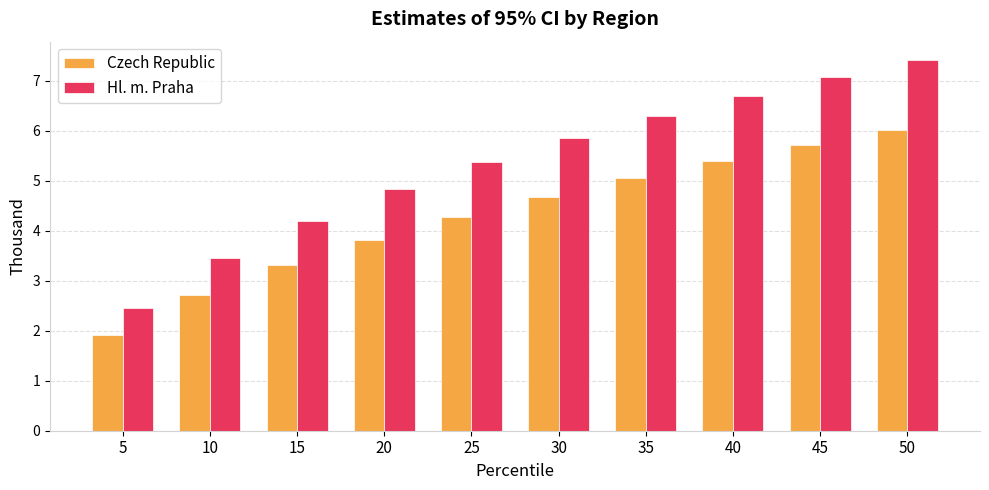

Is the value of Hl. m. Praha at 50 greater than the value of Czech Republic at 50?

Yes